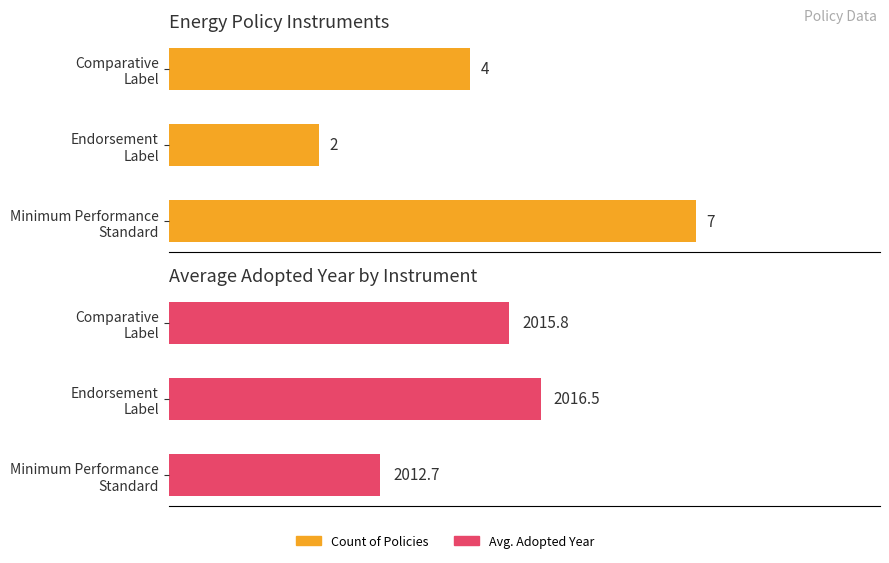

True or false: Avg. Adopted Year has a value of 3246.0 at Minimum Performance Standard.

False